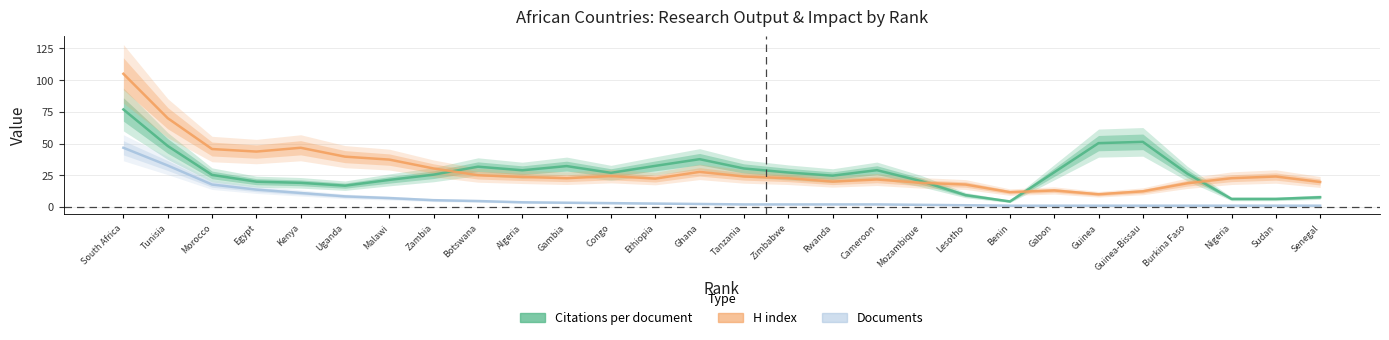

Which series has the largest total across all categories?

H index